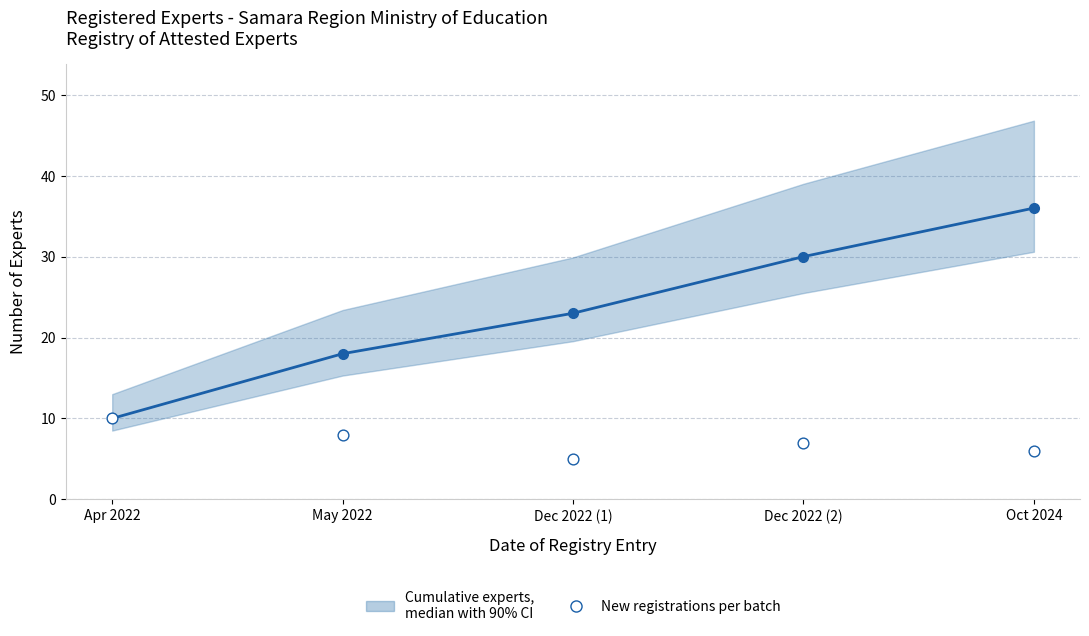

At how many categories does at least one series exceed 30?

1